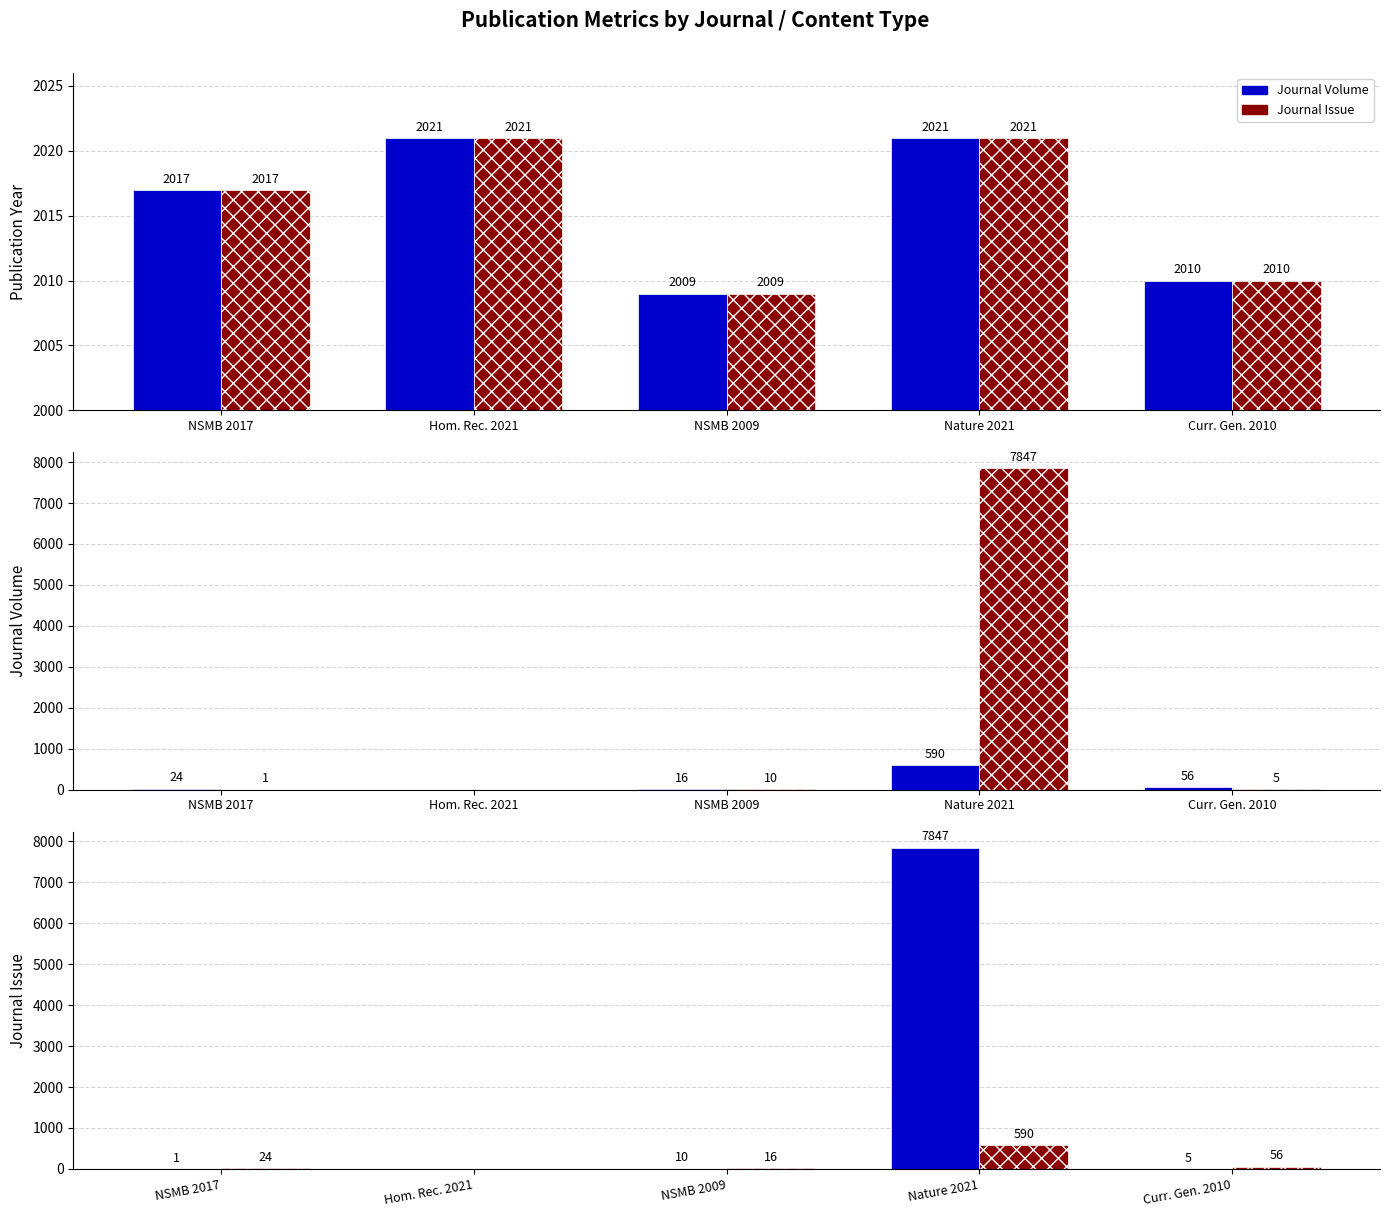

Is the value of Journal Volume at Hom. Rec. 2021 greater than the value of Journal Issue at NSMB 2009?

No